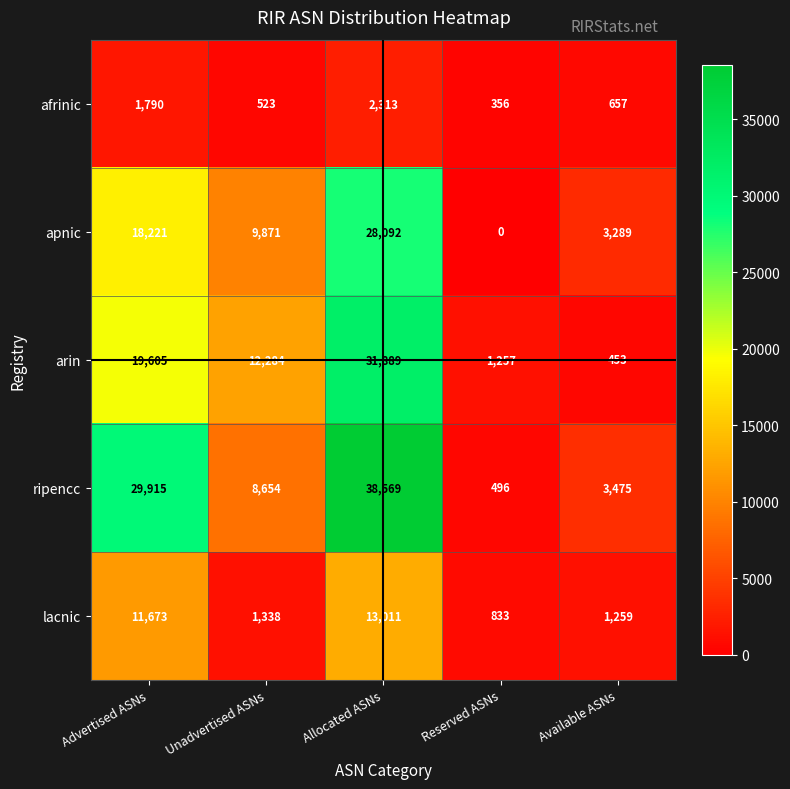

Where is afrinic nearest to the value 1334?

Advertised ASNs